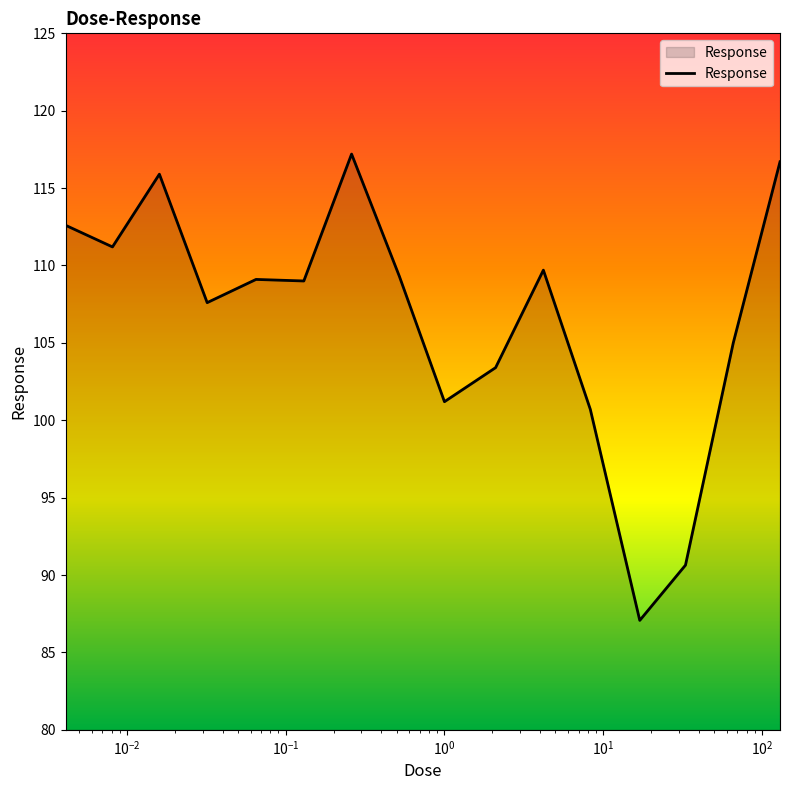

Count the number of data series in this chart.

1